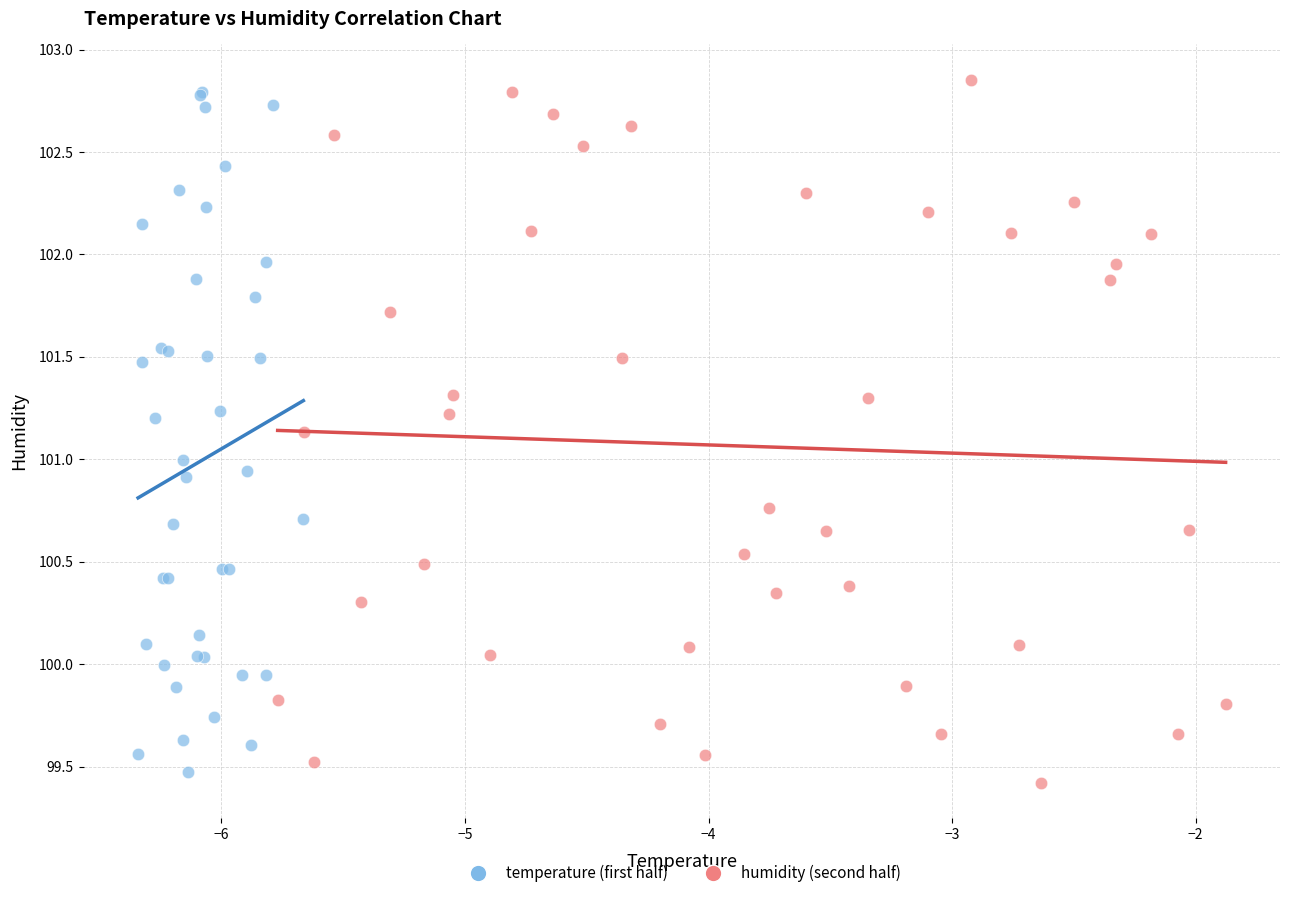

Which series has the largest Y range (max minus min)?

humidity (second half)